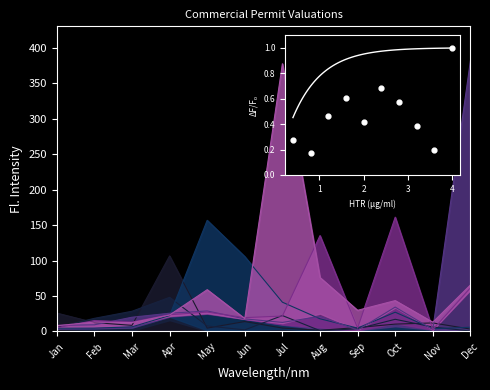

Between Apr and May, which is larger?

Apr